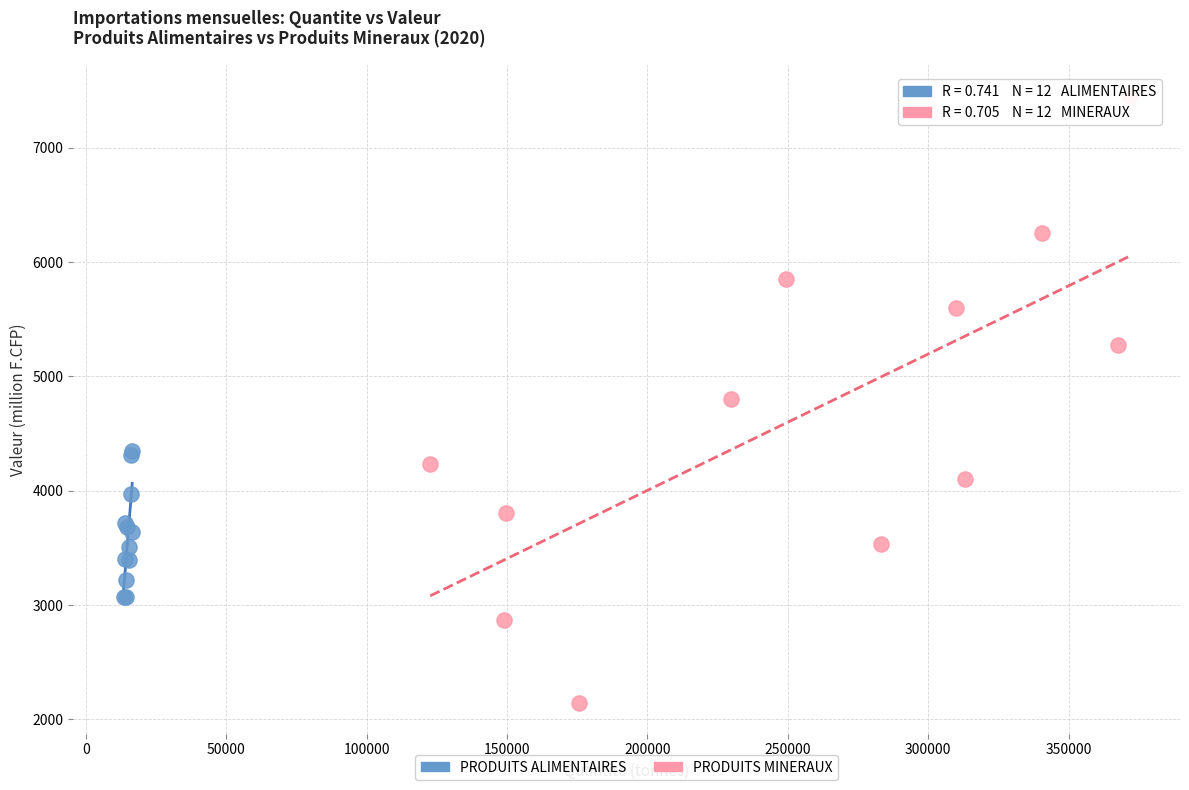

What are all the series names shown in the legend?

PRODUITS ALIMENTAIRES, PRODUITS MINERAUX